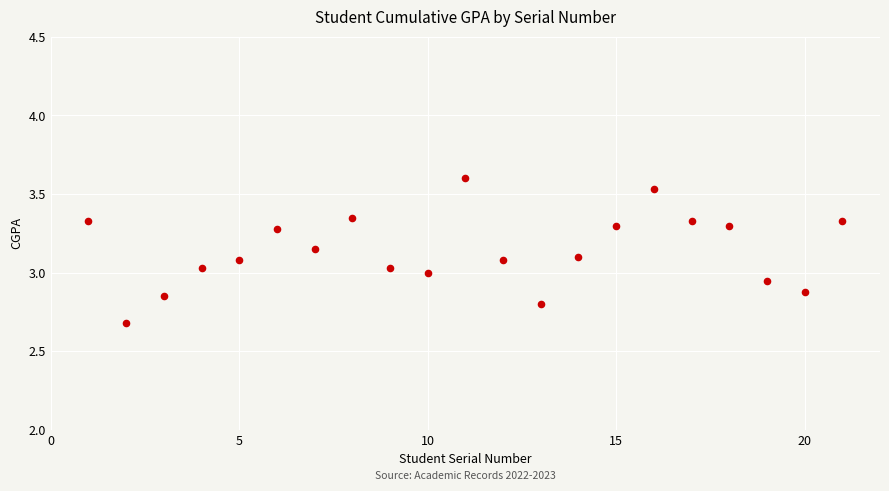

What is the range of Y values (max minus min)?

0.9